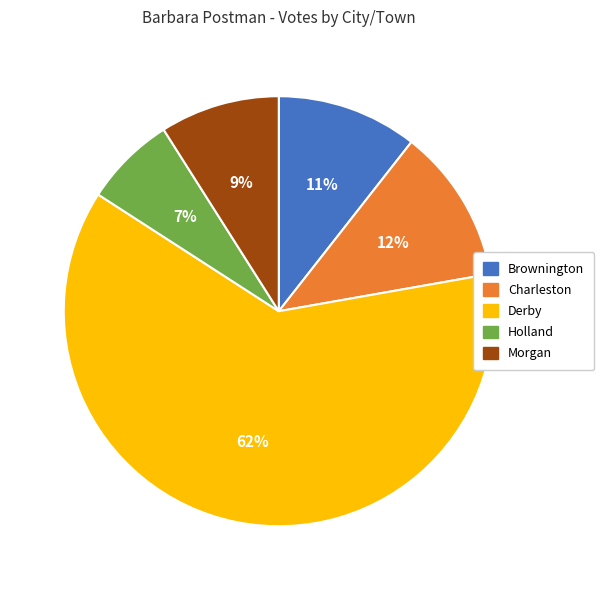

To the nearest percent, what portion does Holland represent?

7%